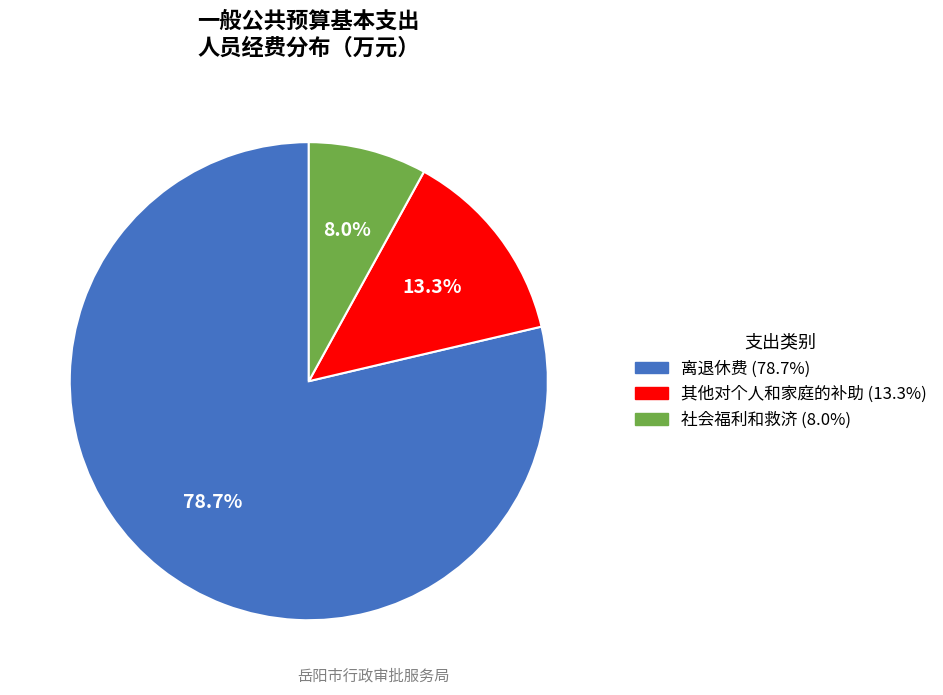

Rank the categories by value from highest to lowest.

离退休费, 其他对个人和家庭的补助, 社会福利和救济